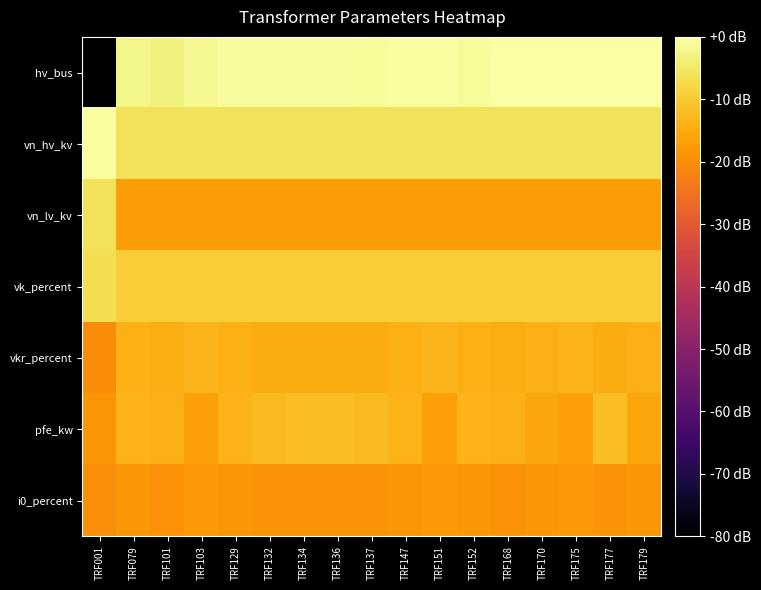

Reading right to left, extract all data points from this chart.

hv_bus: TRF179=0.0	TRF177=-0.0	TRF175=-0.1	TRF170=-0.2	TRF168=-0.3	TRF152=-1.6	TRF151=-0.7	TRF147=-0.9	TRF137=-1.5	TRF136=-1.2	TRF134=-1.3	TRF132=-1.3	TRF129=-1.4	TRF103=-2.4	TRF101=-5.1	TRF079=-3.6	TRF001=-122.5
vn_hv_kv: TRF179=-9.5	TRF177=-9.5	TRF175=-9.5	TRF170=-9.5	TRF168=-9.5	TRF152=-9.5	TRF151=-9.5	TRF147=-9.5	TRF137=-9.5	TRF136=-9.5	TRF134=-9.5	TRF132=-9.5	TRF129=-9.5	TRF103=-9.5	TRF101=-9.5	TRF079=-9.5	TRF001=-0.7
vn_lv_kv: TRF179=-26.5	TRF177=-26.5	TRF175=-26.5	TRF170=-26.5	TRF168=-26.5	TRF152=-26.5	TRF151=-26.5	TRF147=-26.5	TRF137=-26.5	TRF136=-26.5	TRF134=-26.5	TRF132=-26.5	TRF129=-26.5	TRF103=-26.5	TRF101=-26.5	TRF079=-26.5	TRF001=-9.5
vk_percent: TRF179=-14.7	TRF177=-14.7	TRF175=-14.7	TRF170=-14.7	TRF168=-14.7	TRF152=-14.7	TRF151=-14.7	TRF147=-14.7	TRF137=-14.7	TRF136=-14.7	TRF134=-14.7	TRF132=-14.7	TRF129=-14.7	TRF103=-14.7	TRF101=-14.7	TRF079=-14.7	TRF001=-10.5
vkr_percent: TRF179=-21.3	TRF177=-22.9	TRF175=-20.4	TRF170=-21.3	TRF168=-22.1	TRF152=-21.7	TRF151=-20.4	TRF147=-21.7	TRF137=-22.7	TRF136=-22.9	TRF134=-22.9	TRF132=-22.7	TRF129=-21.7	TRF103=-20.4	TRF101=-22.1	TRF079=-21.7	TRF001=-30.9
pfe_kw: TRF179=-24.2	TRF177=-18.2	TRF175=-25.5	TRF170=-24.2	TRF168=-21.5	TRF152=-21.0	TRF151=-25.5	TRF147=-21.0	TRF137=-18.9	TRF136=-18.2	TRF134=-18.2	TRF132=-18.9	TRF129=-21.0	TRF103=-25.5	TRF101=-21.5	TRF079=-21.0	TRF001=-28.4
i0_percent: TRF179=-28.2	TRF177=-29.2	TRF175=-27.5	TRF170=-28.2	TRF168=-29.5	TRF152=-28.0	TRF151=-27.5	TRF147=-28.0	TRF137=-28.9	TRF136=-29.2	TRF134=-29.2	TRF132=-28.9	TRF129=-28.0	TRF103=-27.5	TRF101=-29.5	TRF079=-28.0	TRF001=-30.5